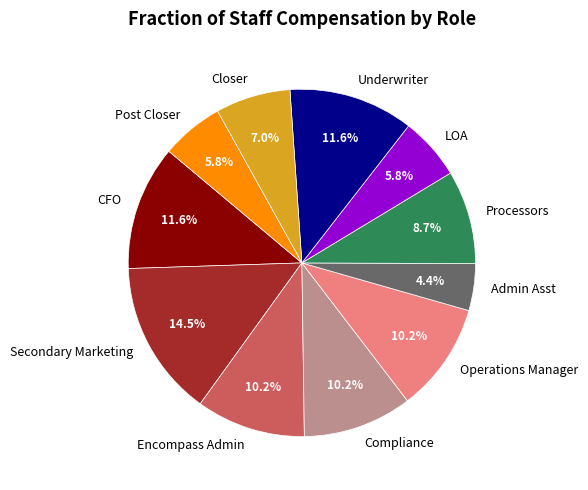

How many slices are in this pie chart?

11